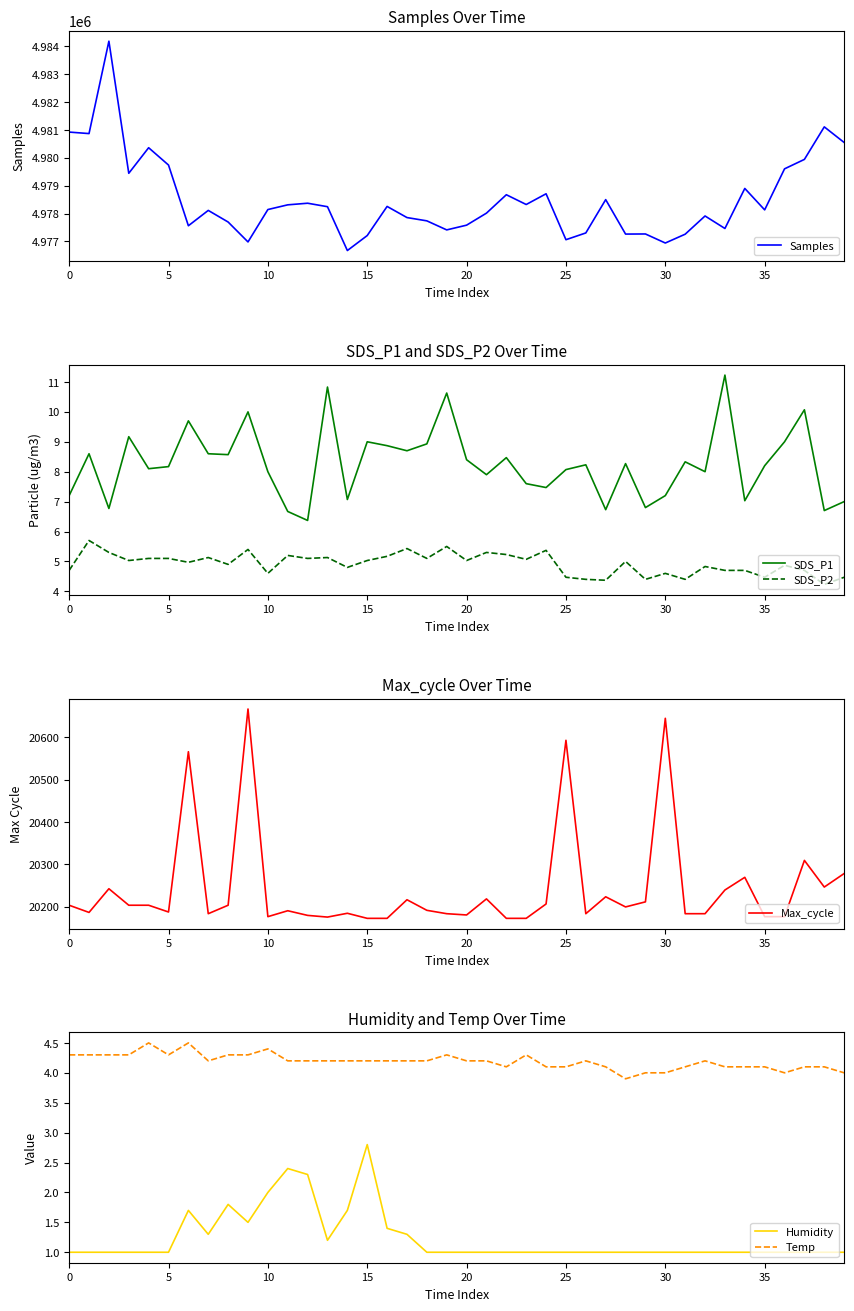

In SDS_P2, how many points are higher than both neighbors (excluding endpoints)?

13